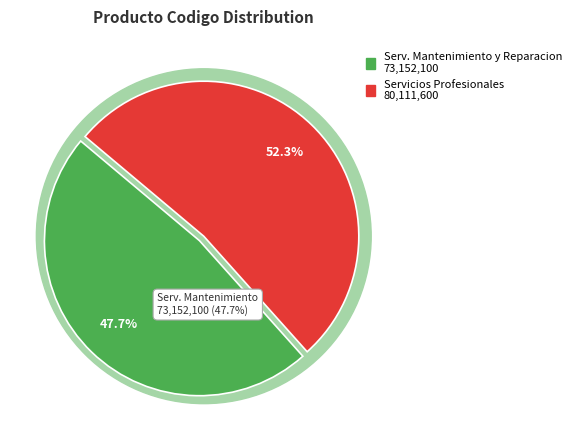

What is the ratio of the value at Servicio de mantenimiento y reparacion to the value at Servicios profesionales?

0.9